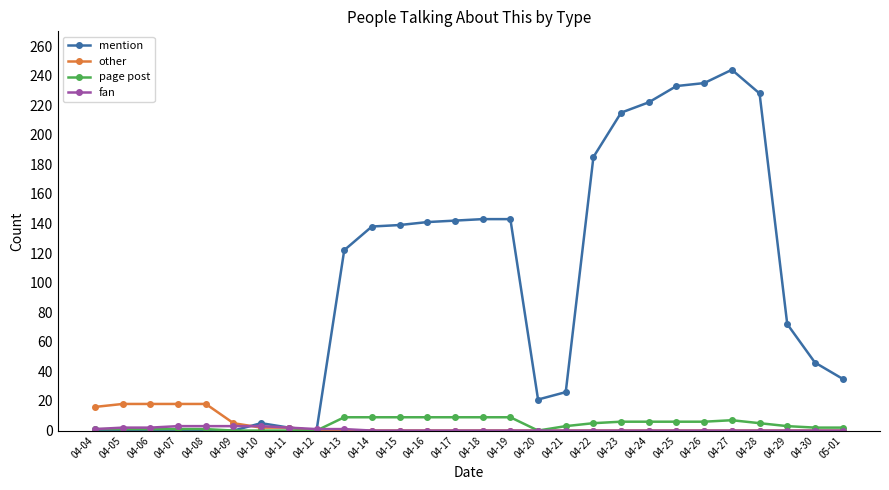

The other series shows 11 at 04-30. True or false?

False